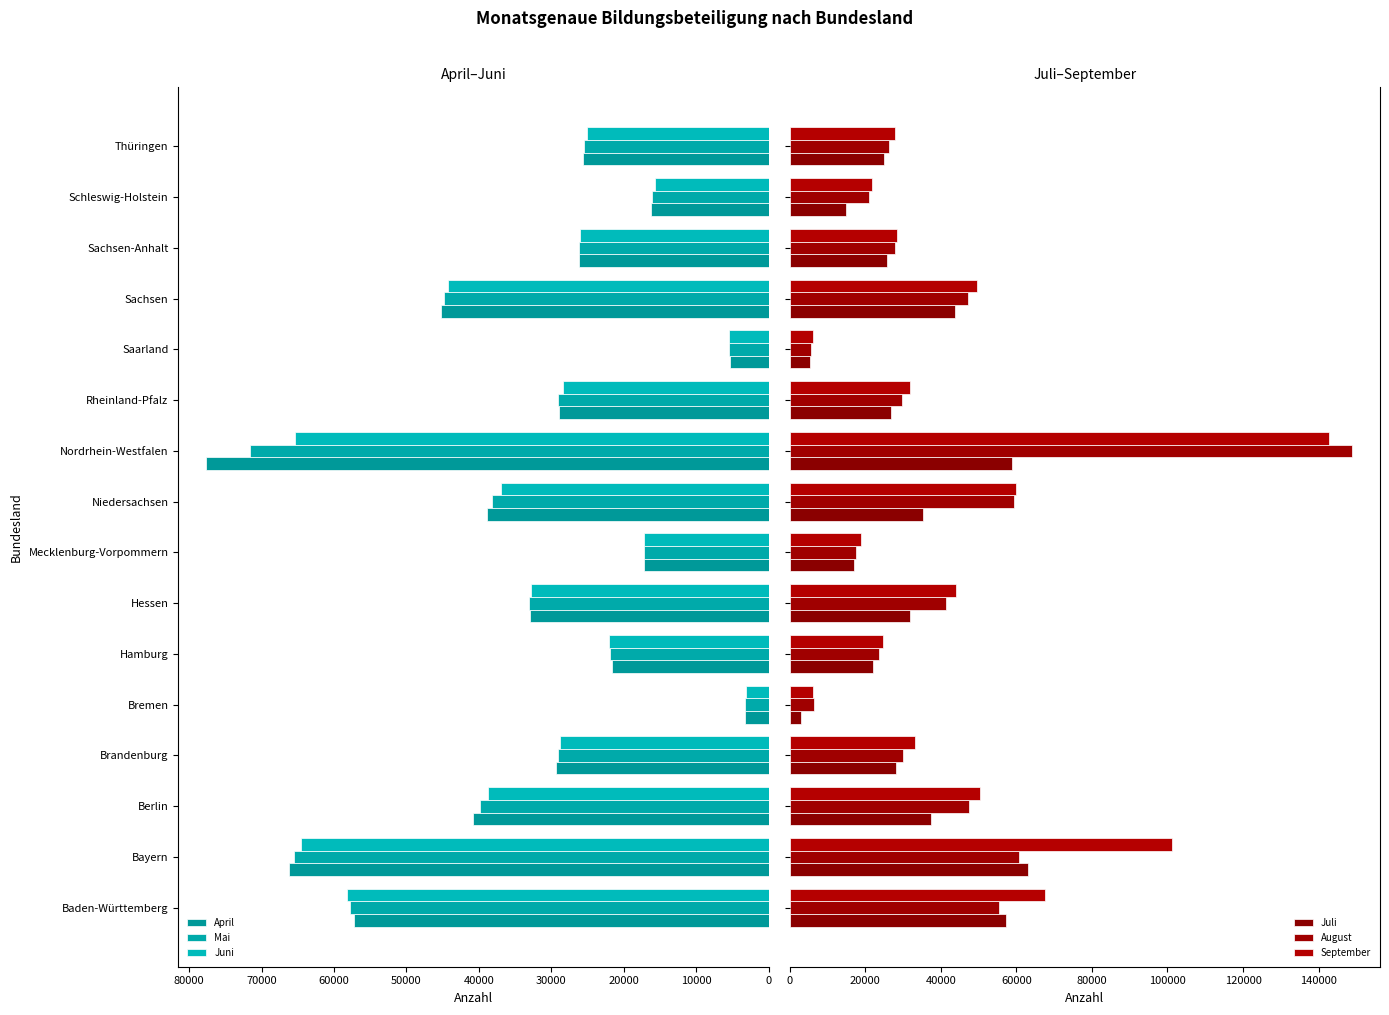

What position from the left is Bremen?

5